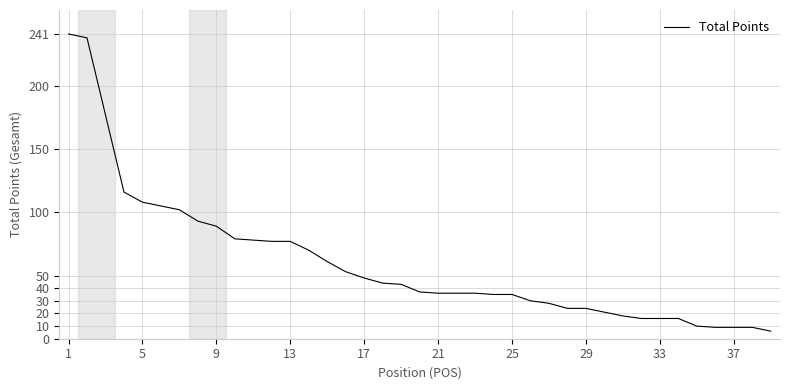

What is the greatest value displayed?

241